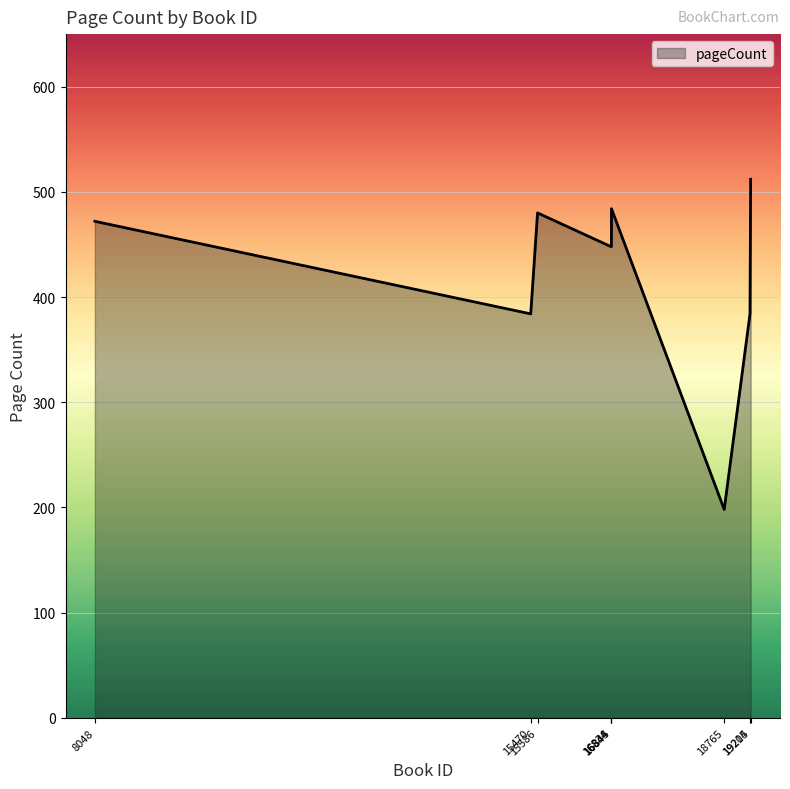

Which category has the lowest value across all series?

18765